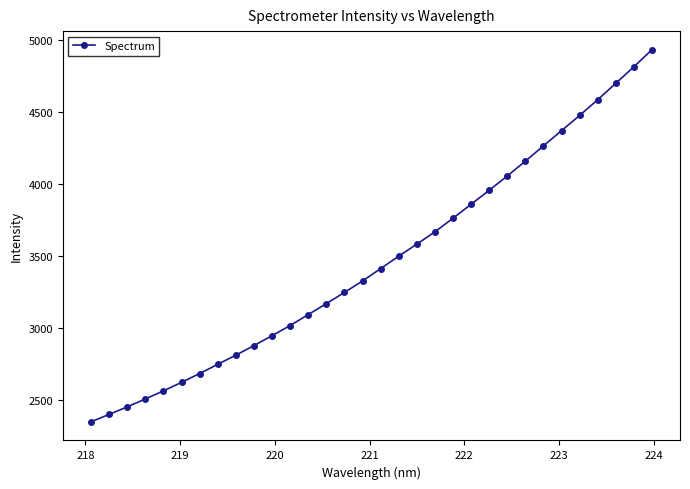

What is the difference between the maximum and second lowest values?

2536.4